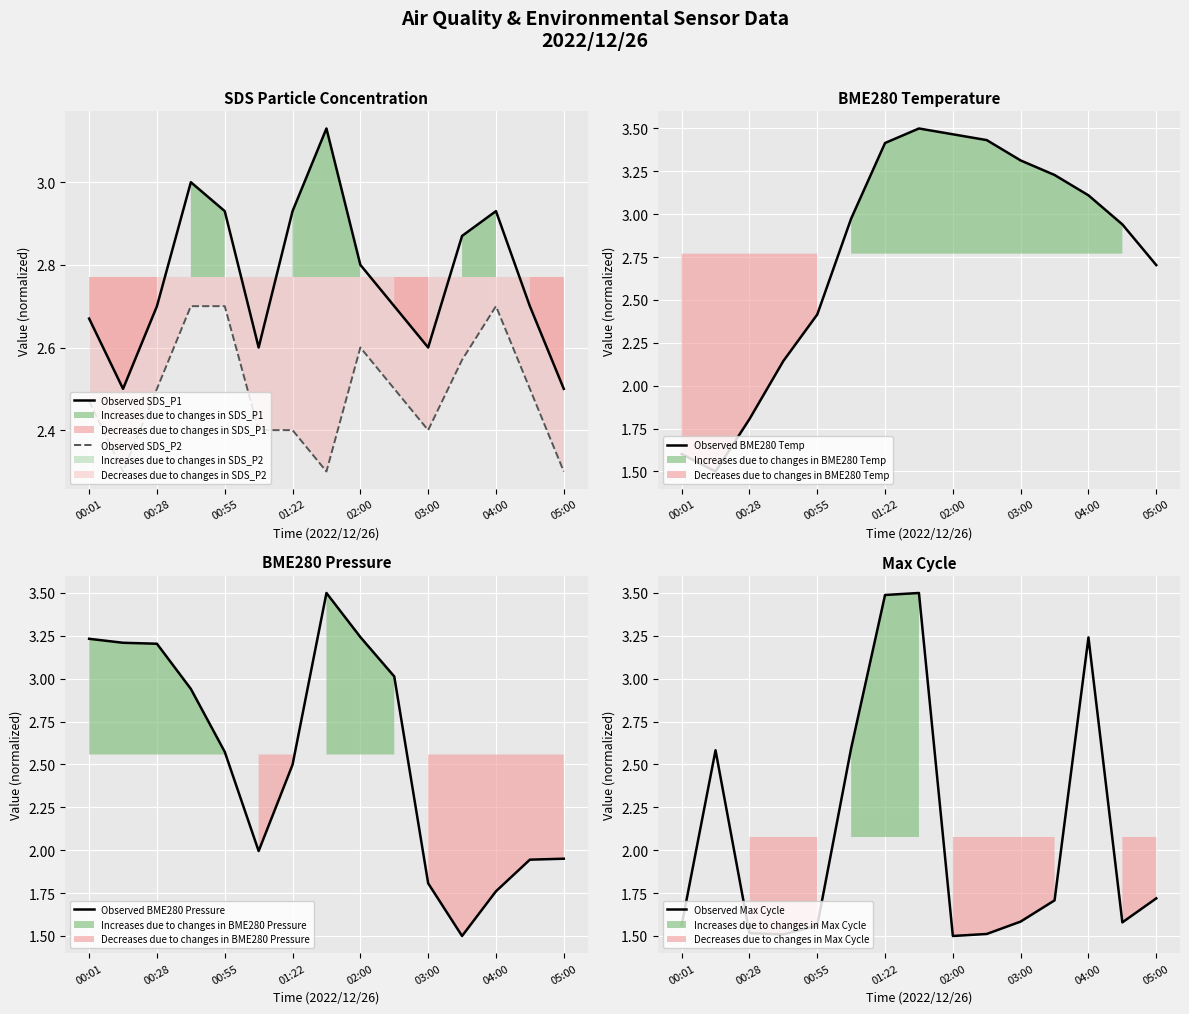

In Observed BME280 Temp, how many points are lower than both neighbors (excluding endpoints)?

1